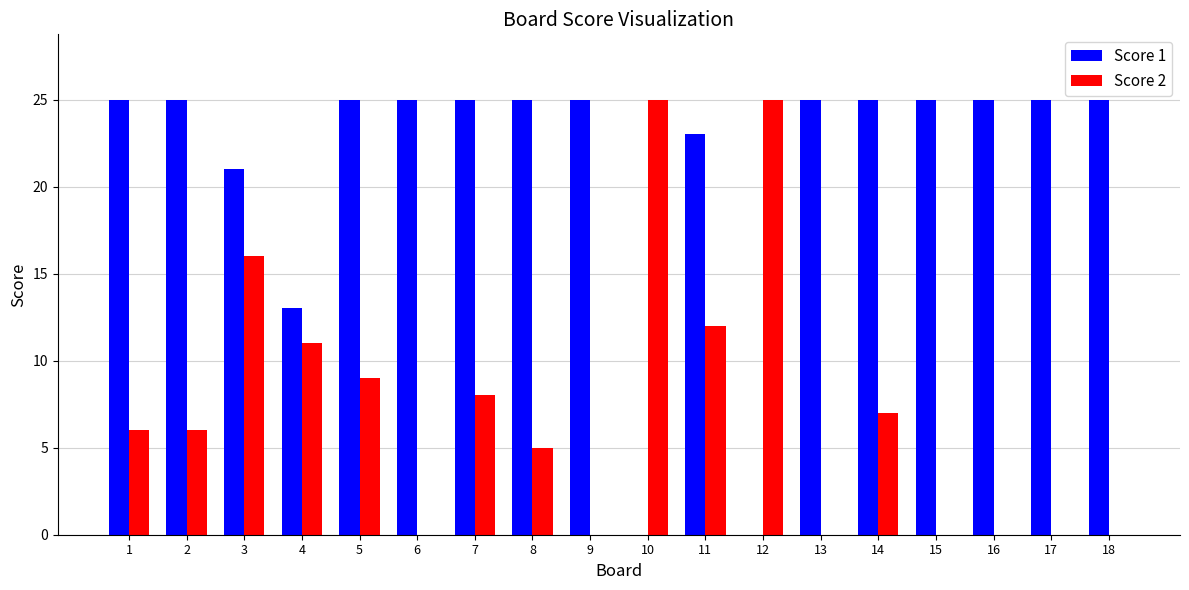

How many groups of bars are there?

18